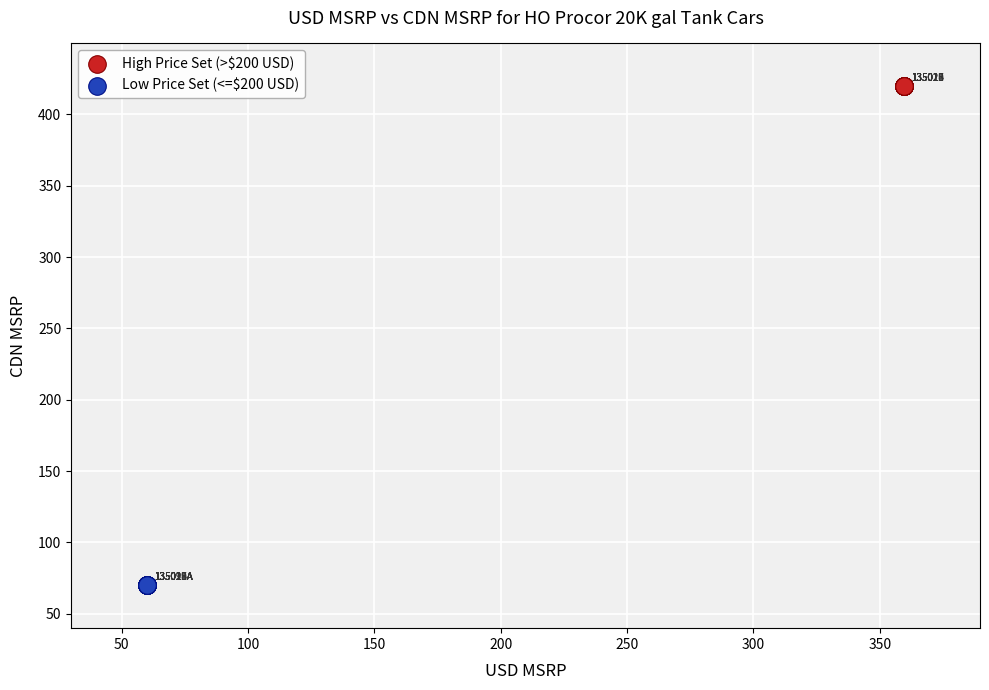

Which series reaches the minimum Y coordinate?

Low Price Set (<=$200 USD)